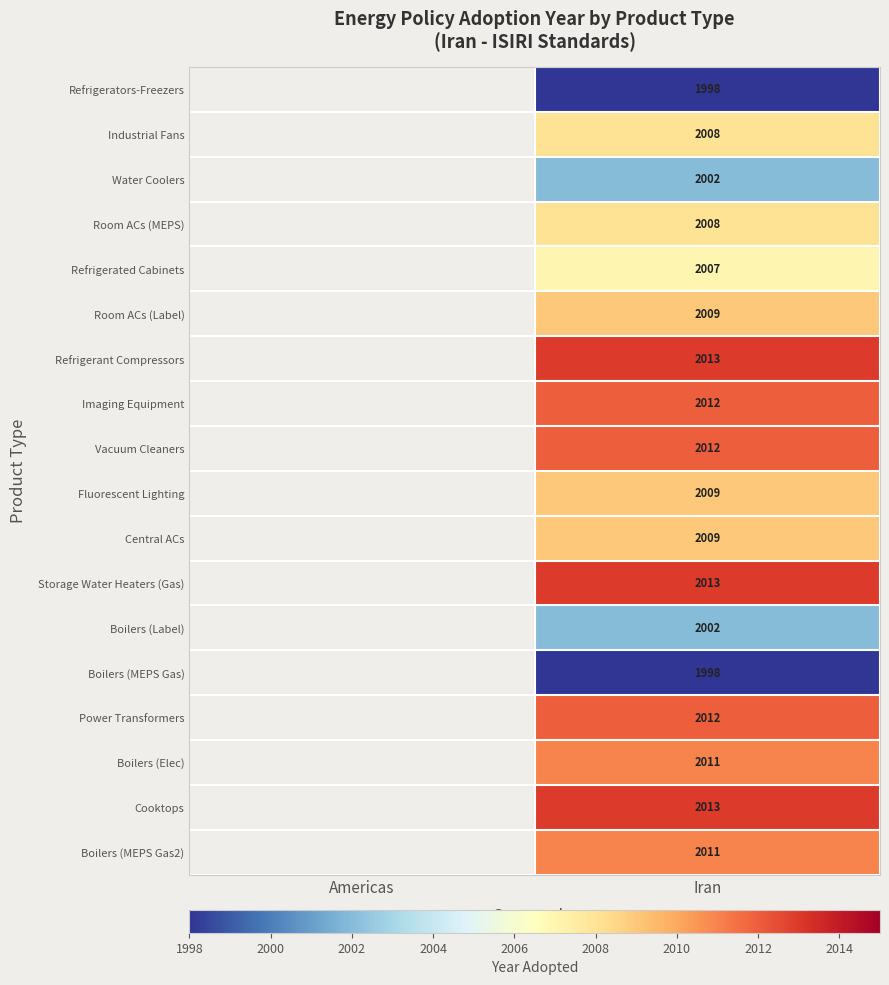

The Refrigerated Cabinets series shows 1147.7 at Iran. True or false?

False